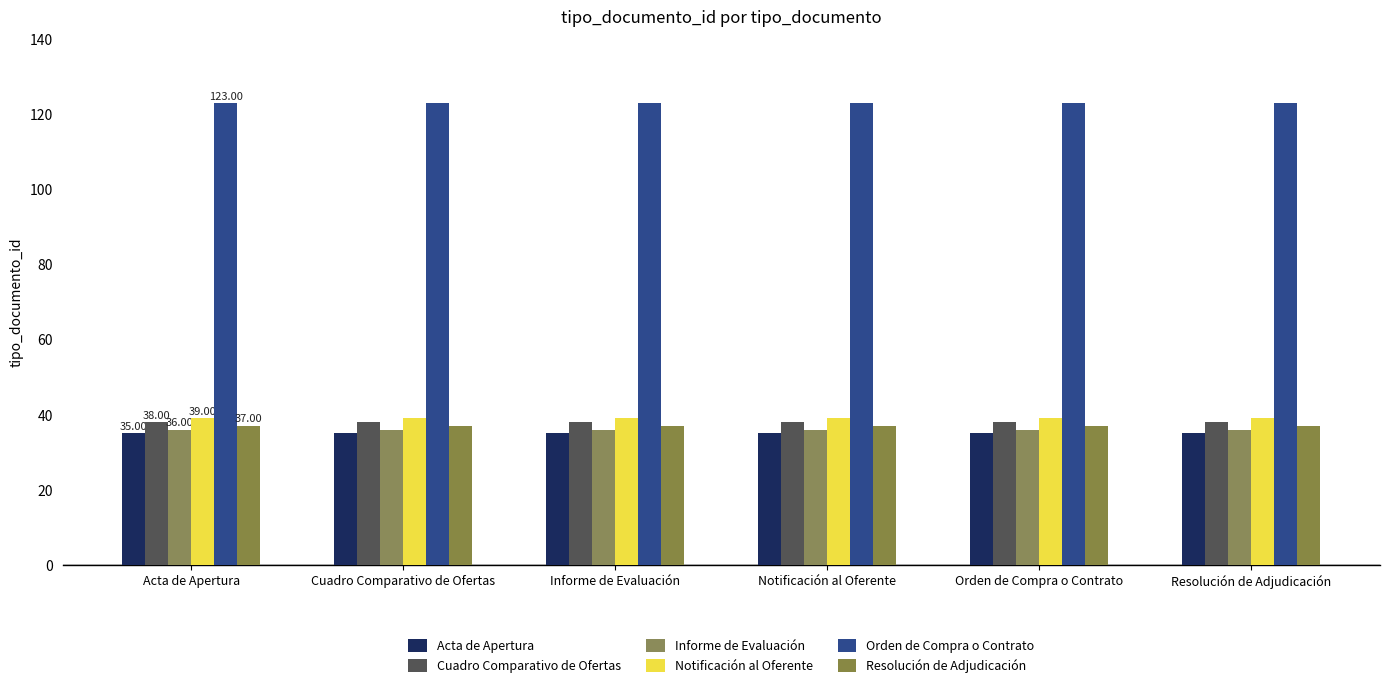

What are all the series names shown in the legend?

Acta de Apertura, Cuadro Comparativo de Ofertas, Informe de Evaluación, Notificación al Oferente, Orden de Compra o Contrato, Resolución de Adjudicación